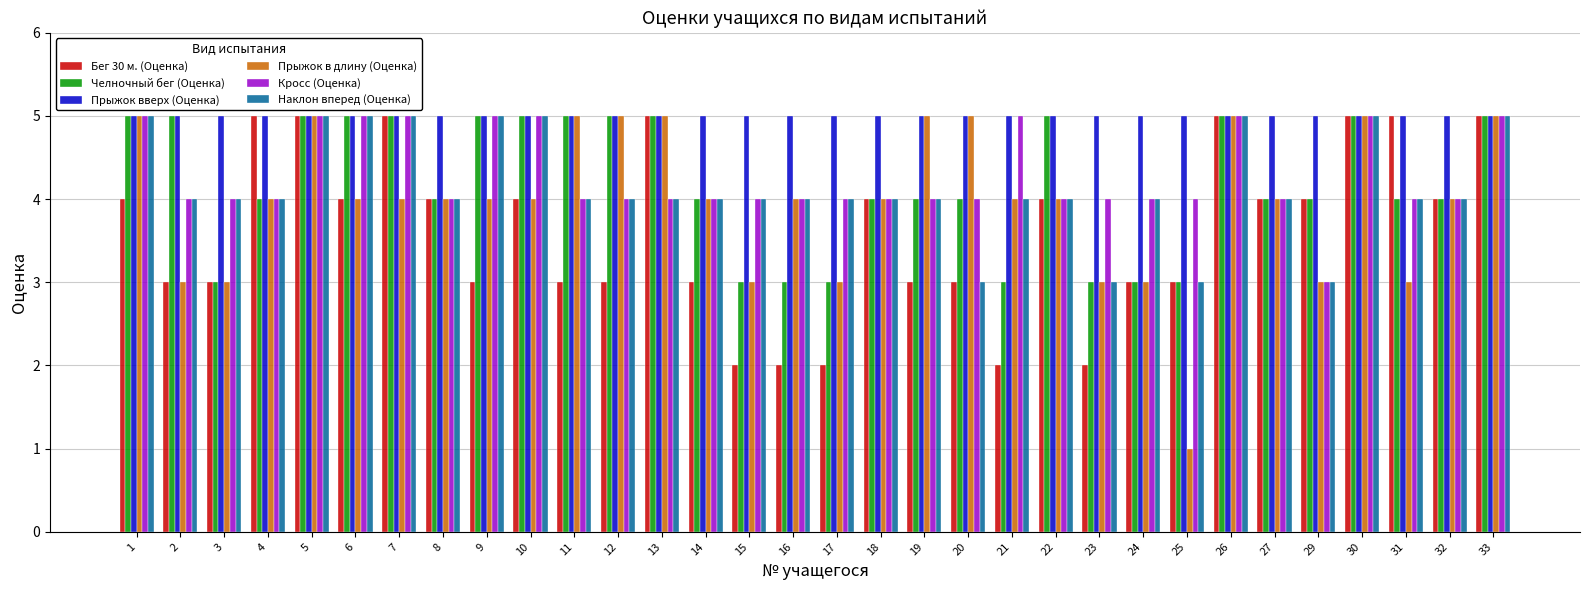

Reading left to right, transcribe all the data shown in this chart.

Бег 30 м. (Оценка): 4	3	3	5	5	4	5	4	3	4	3	3	5	3	2	2	2	4	3	3	2	4	2	3	3	5	4	4	5	5	4	5
Челночный бег (Оценка): 5	5	3	4	5	5	5	4	5	5	5	5	5	4	3	3	3	4	4	4	3	5	3	3	3	5	4	4	5	4	4	5
Прыжок вверх (Оценка): 5	5	5	5	5	5	5	5	5	5	5	5	5	5	5	5	5	5	5	5	5	5	5	5	5	5	5	5	5	5	5	5
Прыжок в длину (Оценка): 5	3	3	4	5	4	4	4	4	4	5	5	5	4	3	4	3	4	5	5	4	4	3	3	1	5	4	3	5	3	4	5
Кросс (Оценка): 5	4	4	4	5	5	5	4	5	5	4	4	4	4	4	4	4	4	4	4	5	4	4	4	4	5	4	3	5	4	4	5
Наклон вперед (Оценка): 5	4	4	4	5	5	5	4	5	5	4	4	4	4	4	4	4	4	4	3	4	4	3	4	3	5	4	3	5	4	4	5